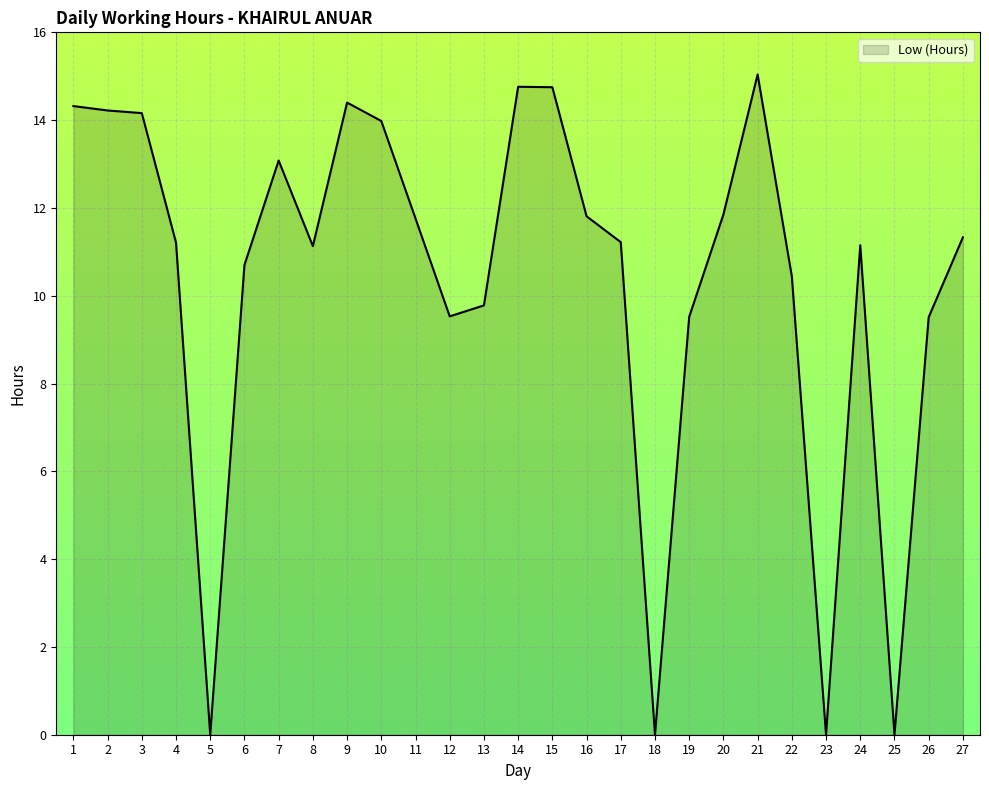

Does the chart have visible grid lines?

Yes